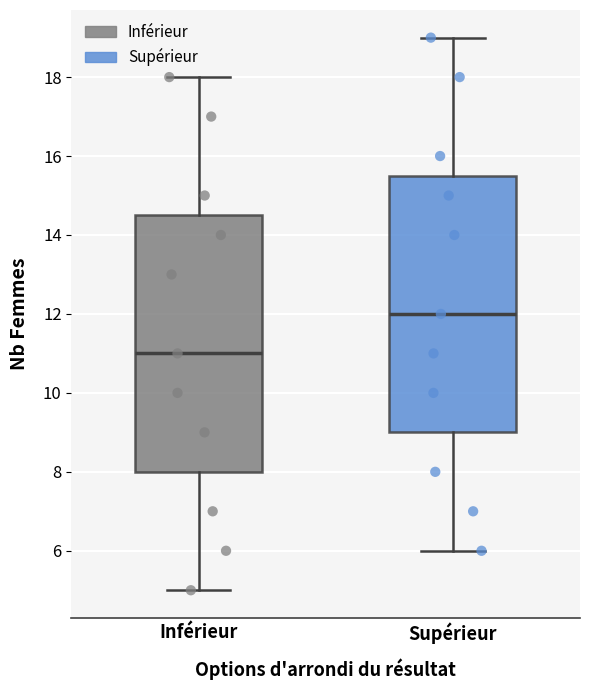

Where does the median line of the box for Supérieur sit on the y-axis? The values are not printed on the chart, so give them approximately, as read against the axis.

12.0